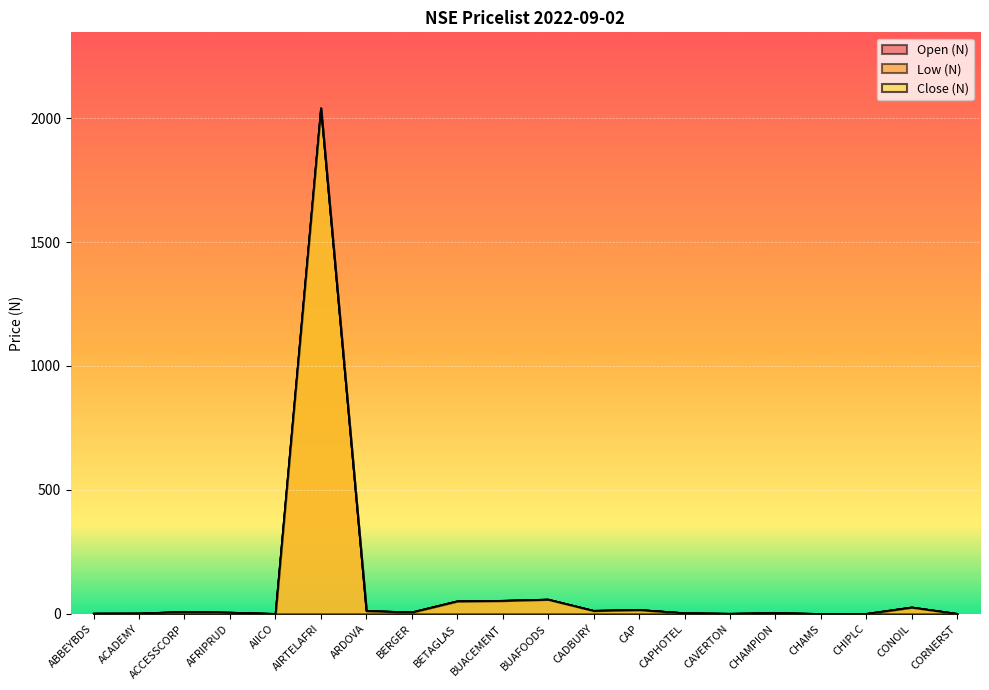

Does the chart display data point markers on the line(s)?

No